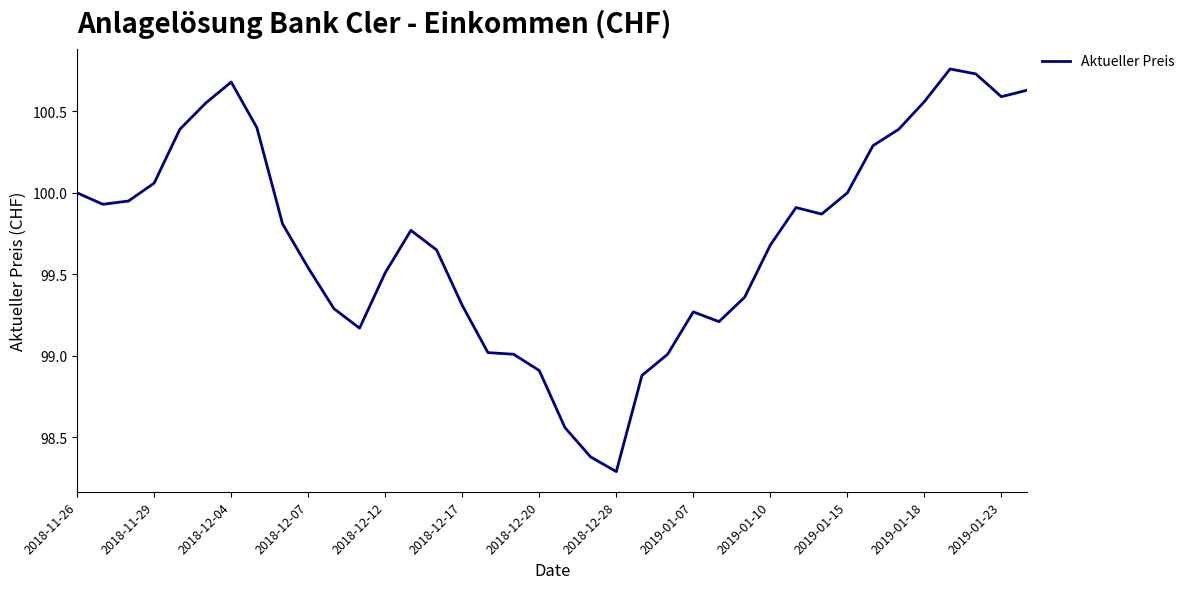

What is the minimum value shown in the chart?

98.3